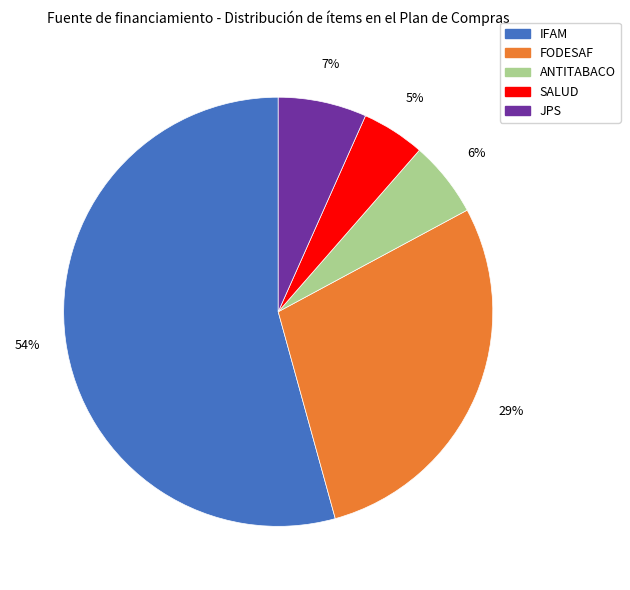

Does any single category account for the majority?

Yes